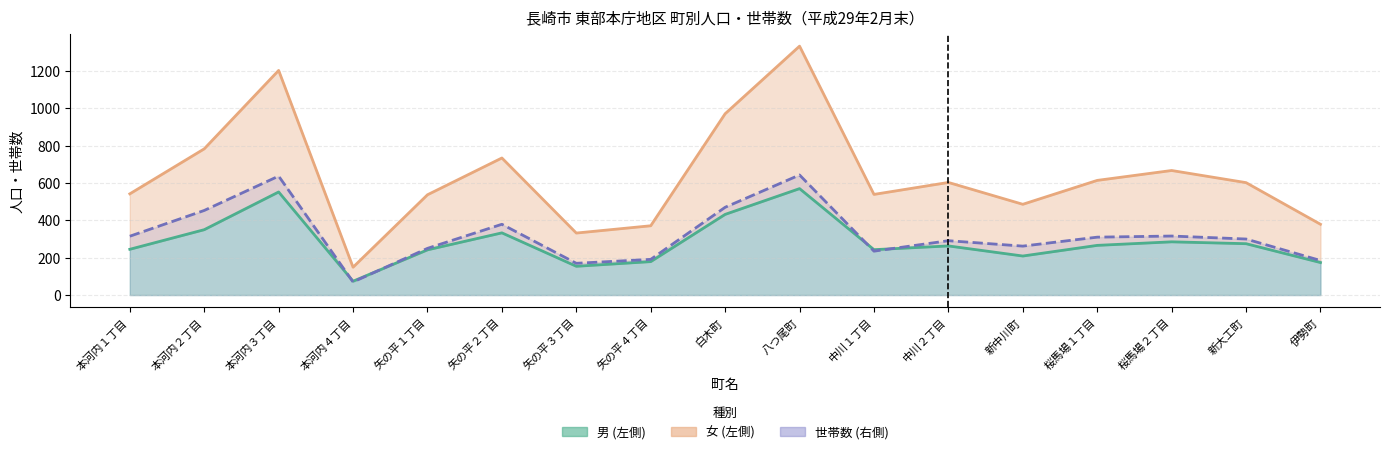

What is the label of the 3rd point from the left?

本河内３丁目